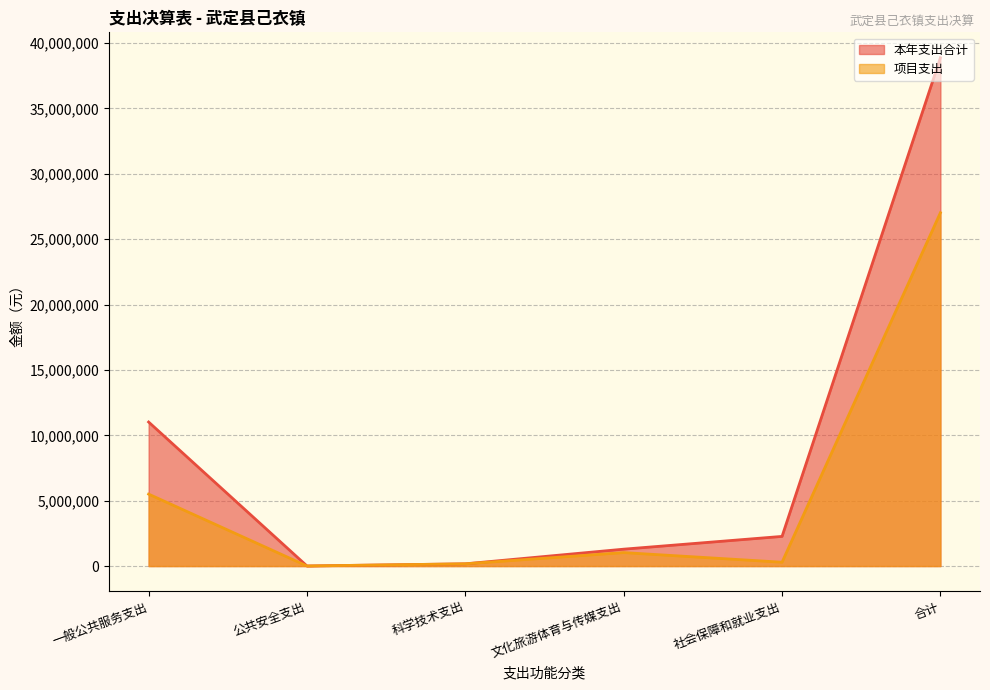

True or false: 本年支出合计 has more than 0 points higher than both neighbors.

False